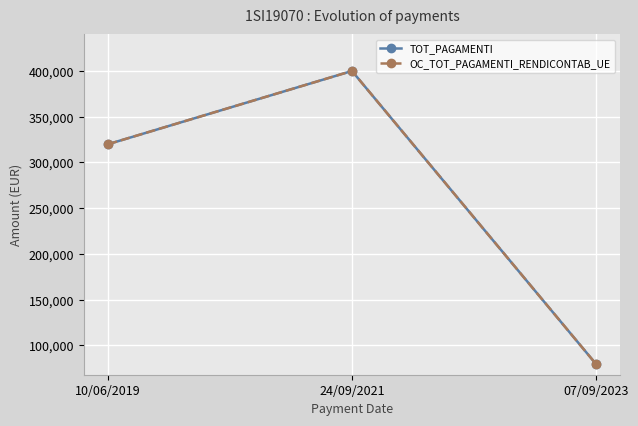

Which series has the largest range (max minus min)?

TOT_PAGAMENTI